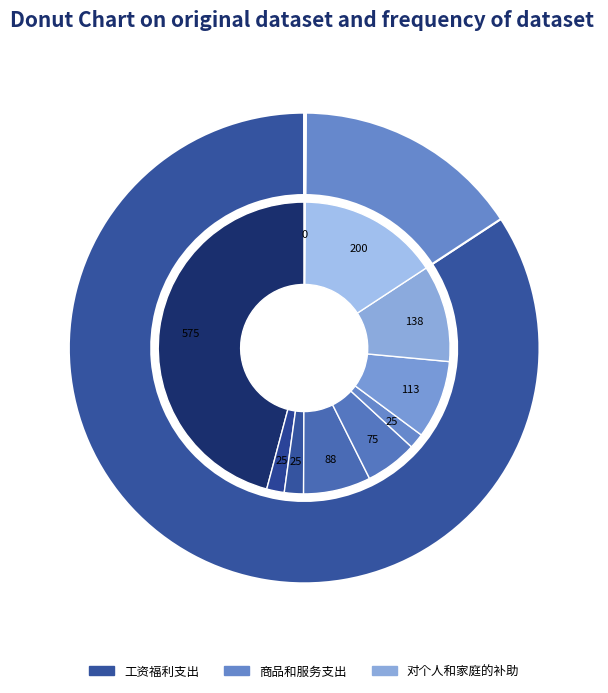

How much of the chart is everything except 工资福利支出?

15.8%